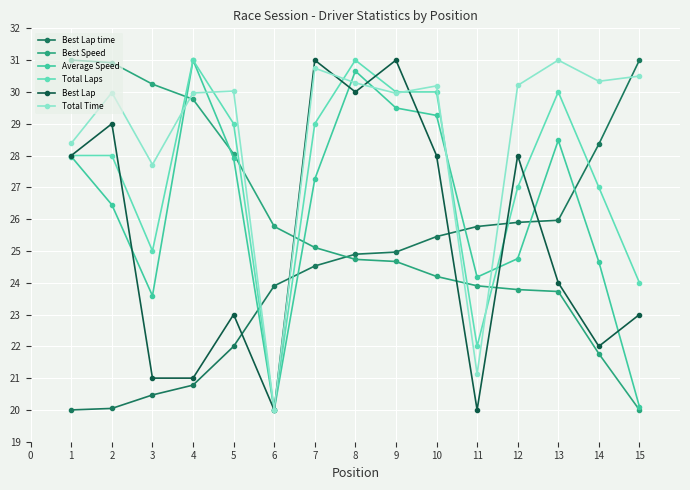

How many interior local valleys does the Average Speed series have?

3